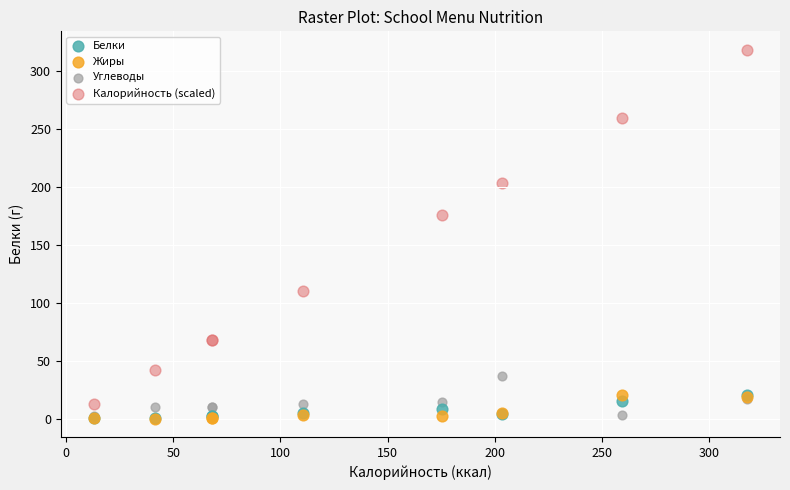

Which series contains the highest Y value?

Калорийность (scaled)